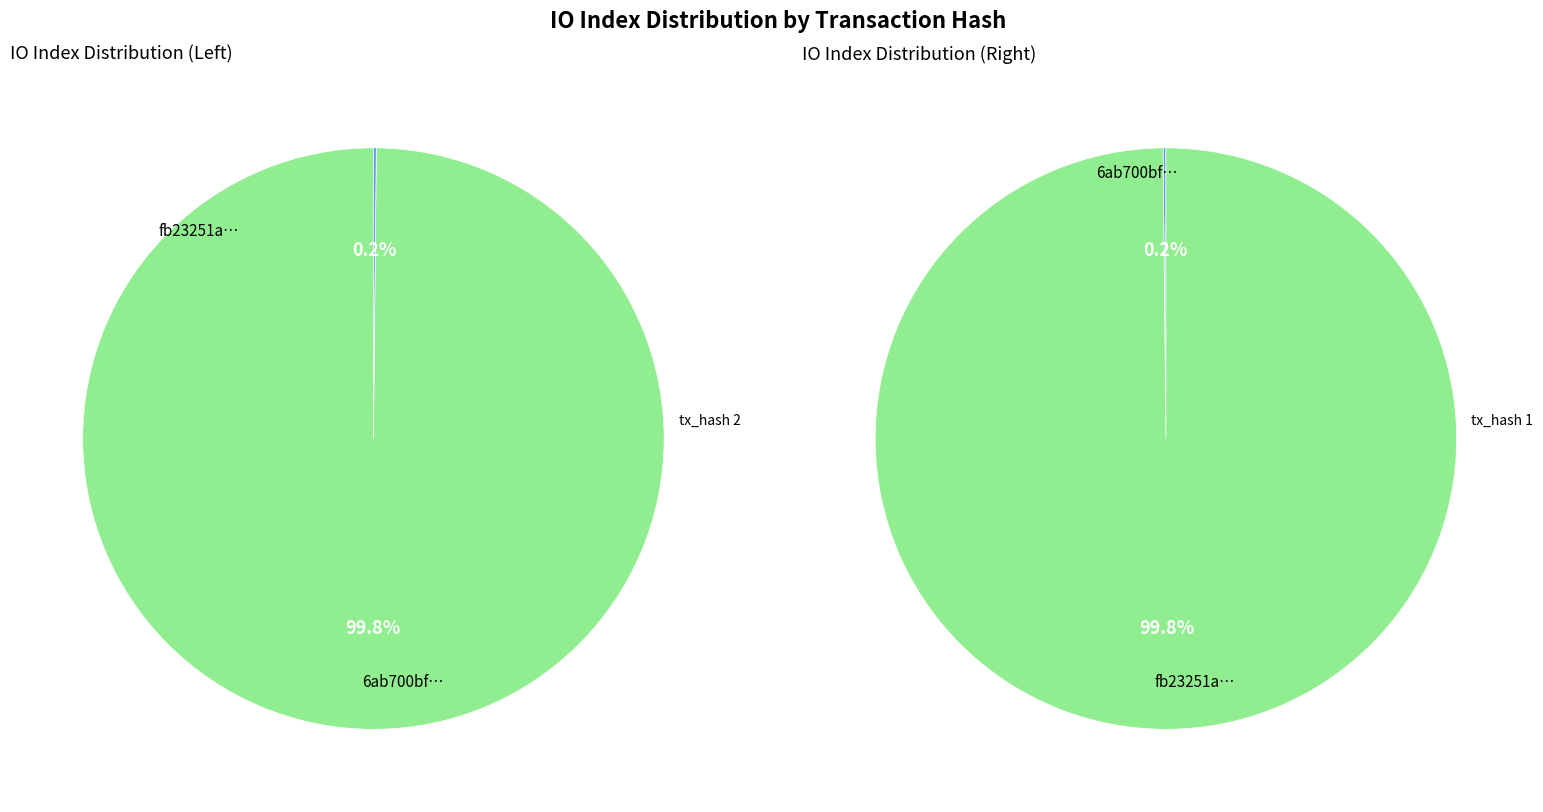

What percentage is the 1 slice, to the nearest percent?

100%